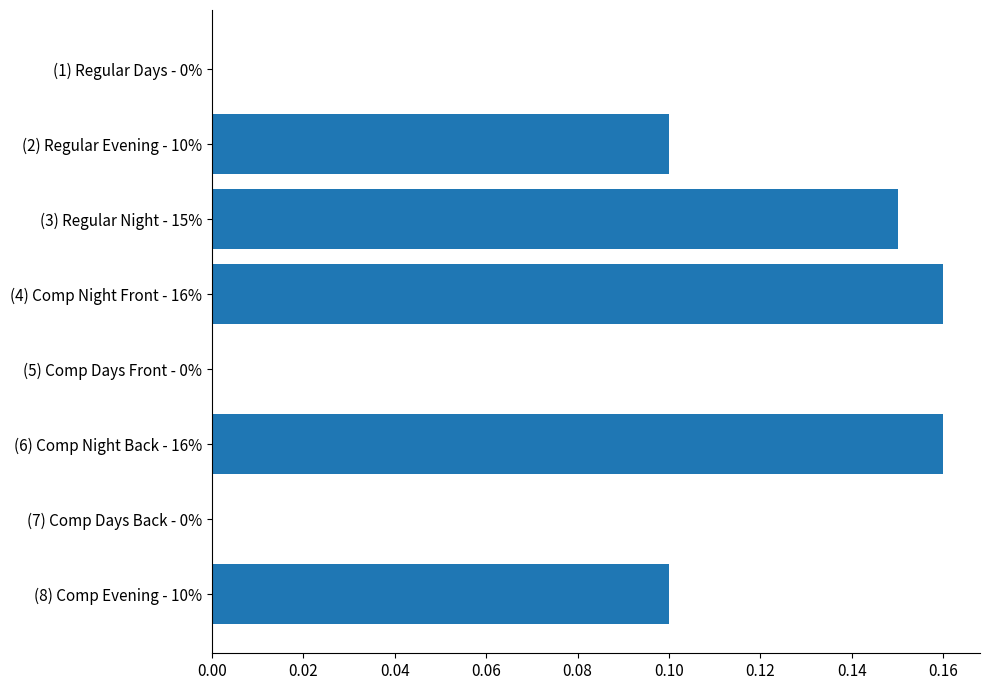

How many series are shown in this chart?

1